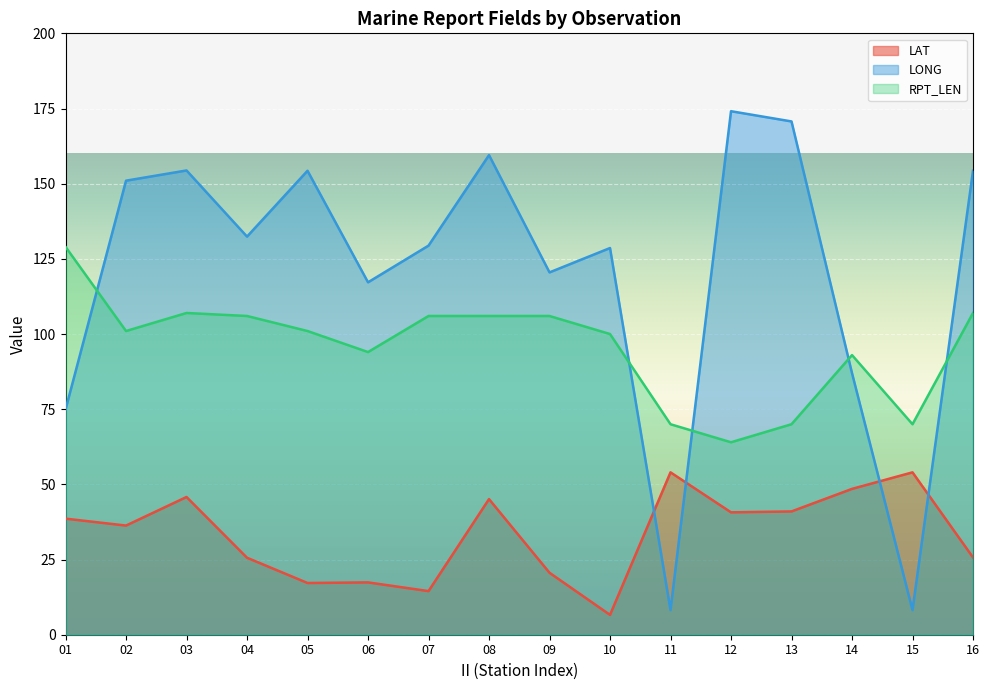

True or false: LAT has a value of 3.5 at 10.

False